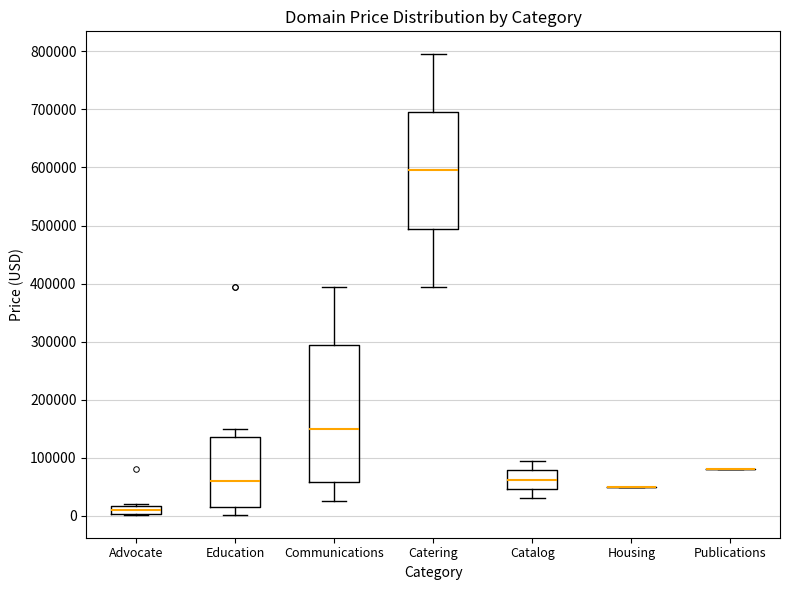

Which box is the tallest, from its lower edge to its upper edge?

Communications